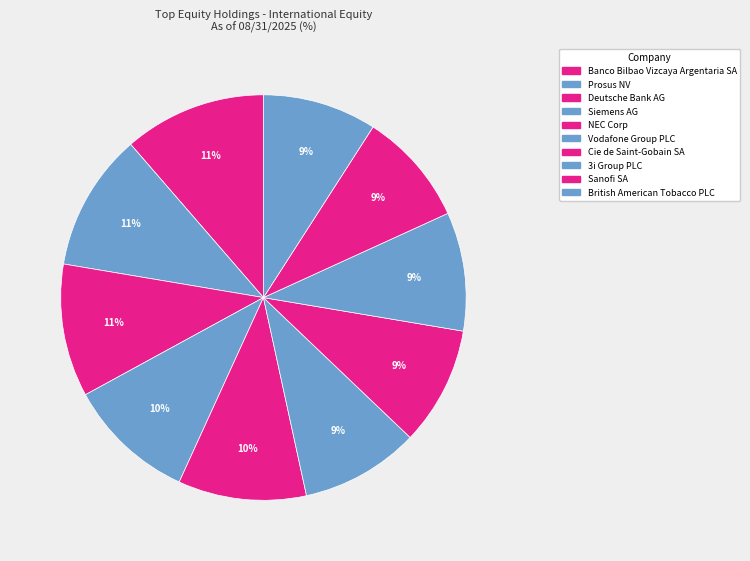

How many slices are in this pie chart?

10